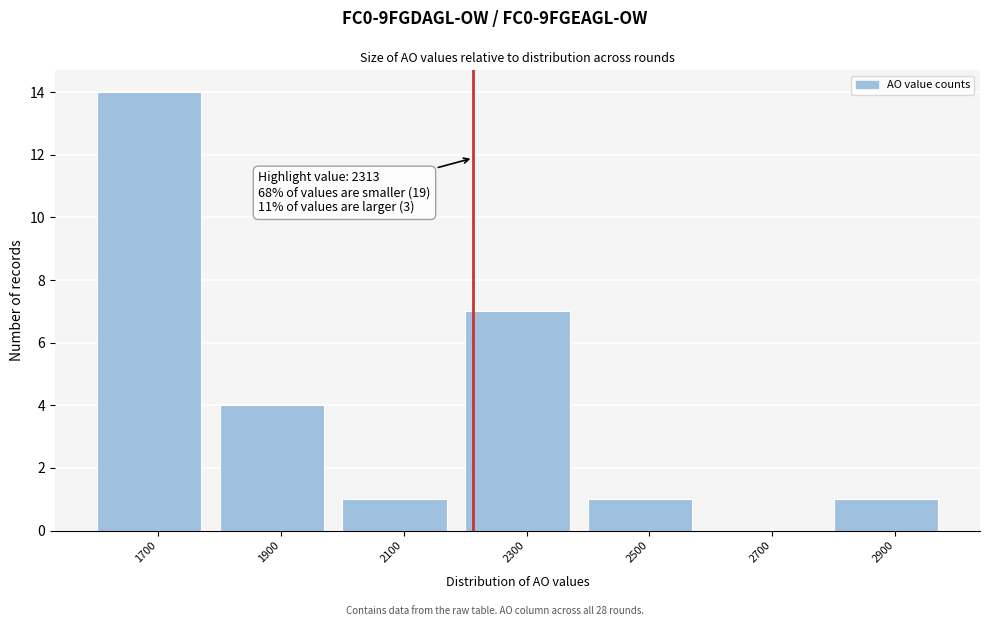

Reading left to right, list all the values displayed in this chart.

1700=14	1900=4	2100=1	2300=7	2500=1	2700=0	2900=1